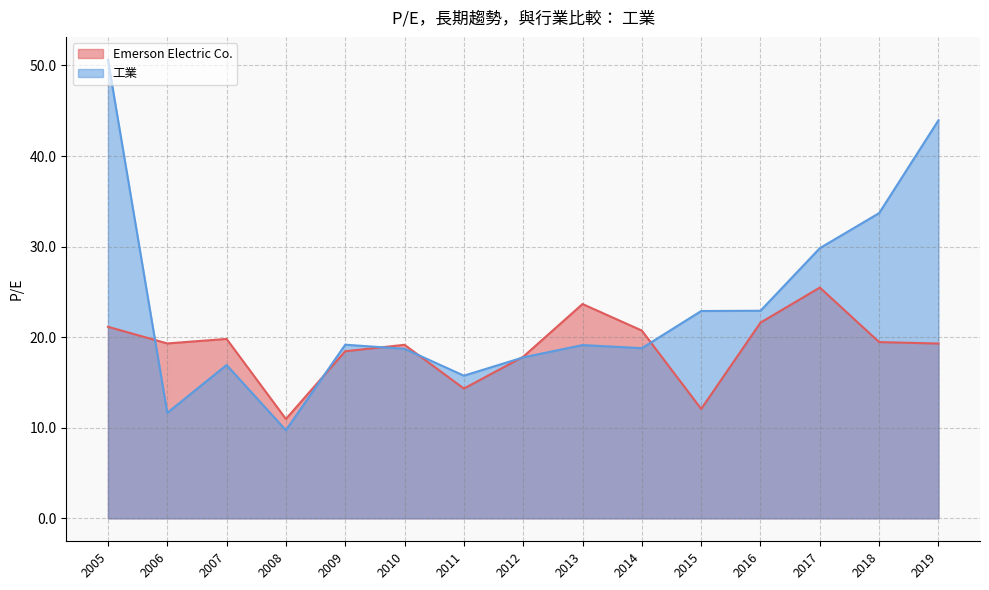

How many categories are shown in the chart?

15